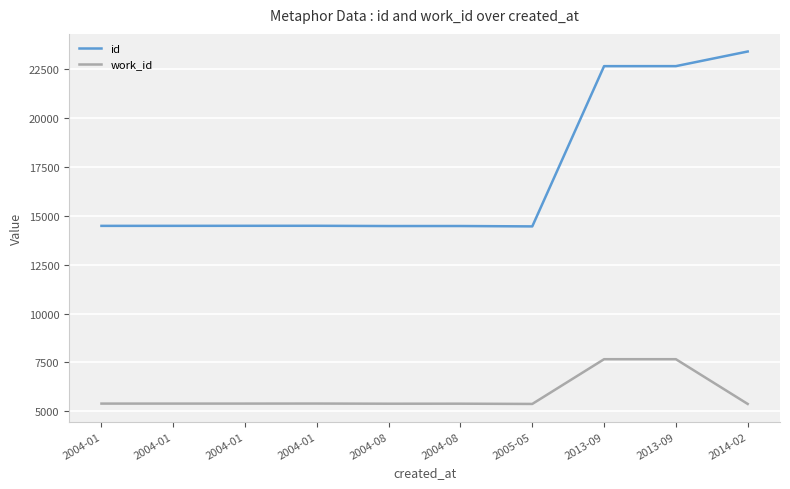

What is the difference between the second highest and second lowest values in the id series?

8179